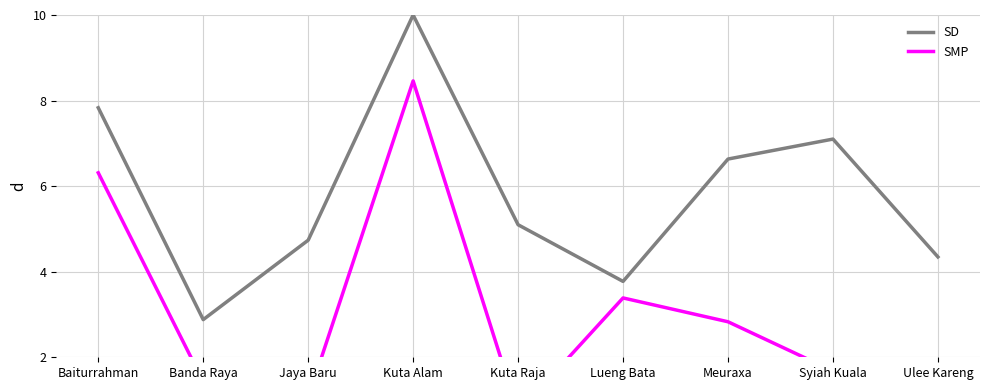

How many values in the SD series exceed 5?

5